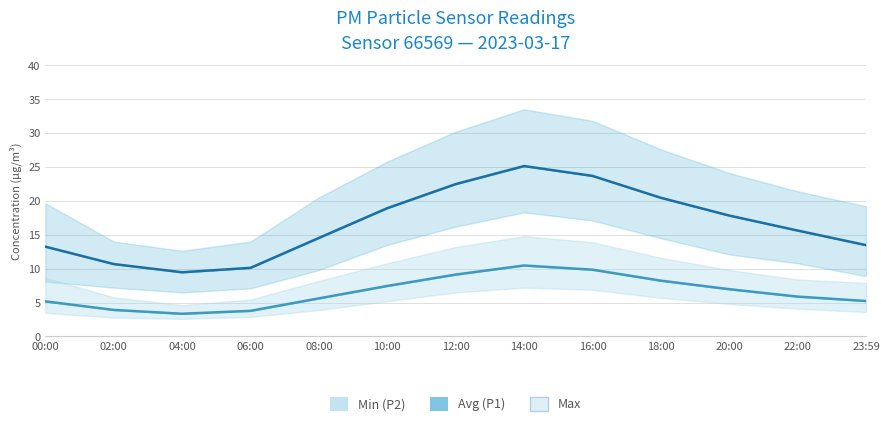

How many values in the P2 Avg series exceed 5?

10